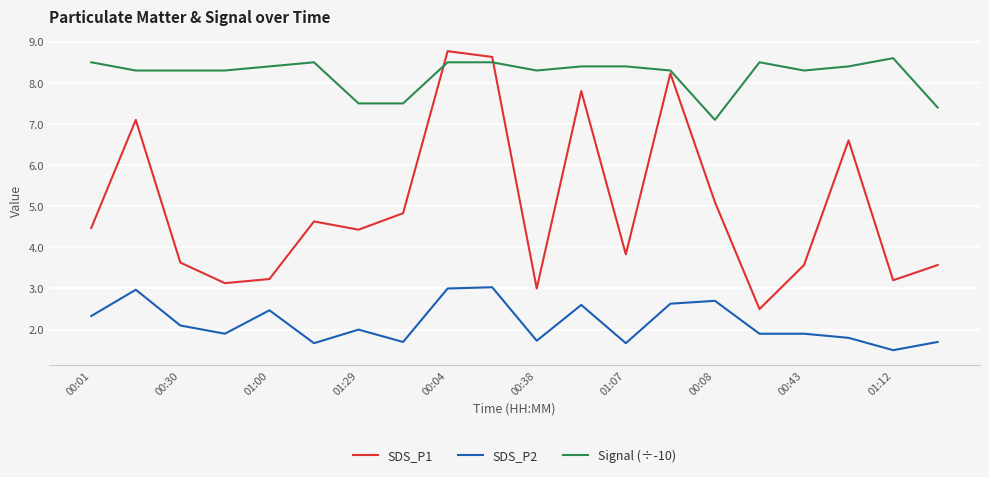

Rank the series by their average value, from highest to lowest.

Signal (÷-10), SDS_P1, SDS_P2